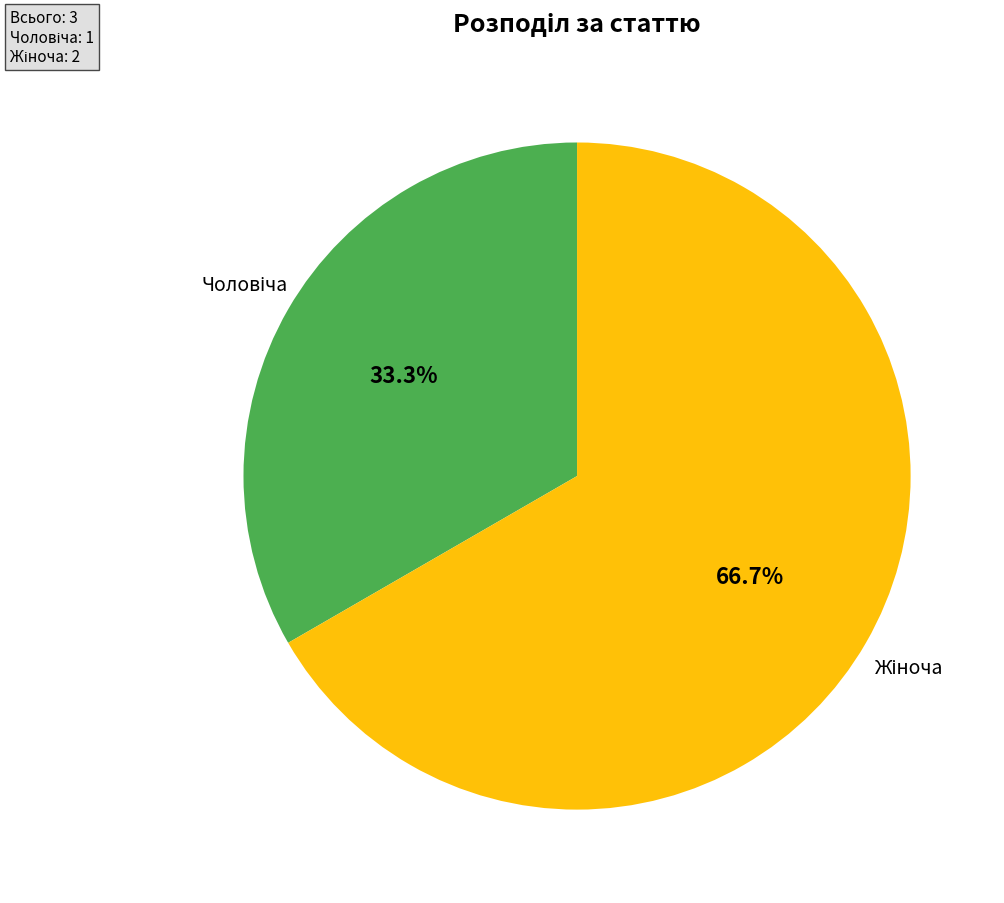

Is there a majority slice in this chart?

Yes